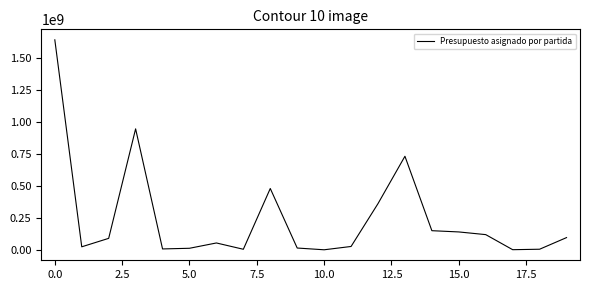

What is the maximum value shown in the chart?

1642527164